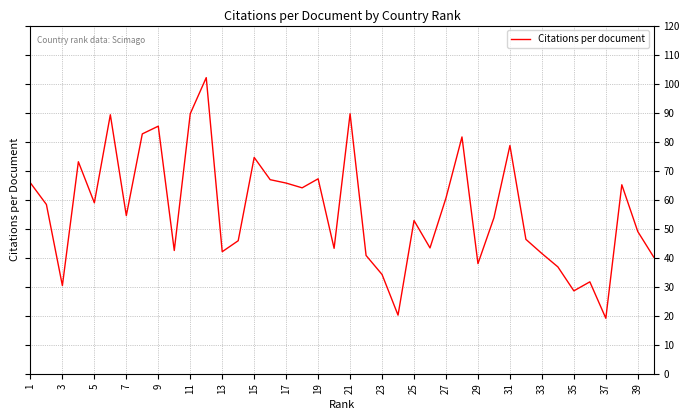

What is the minimum value shown in the chart?

19.1